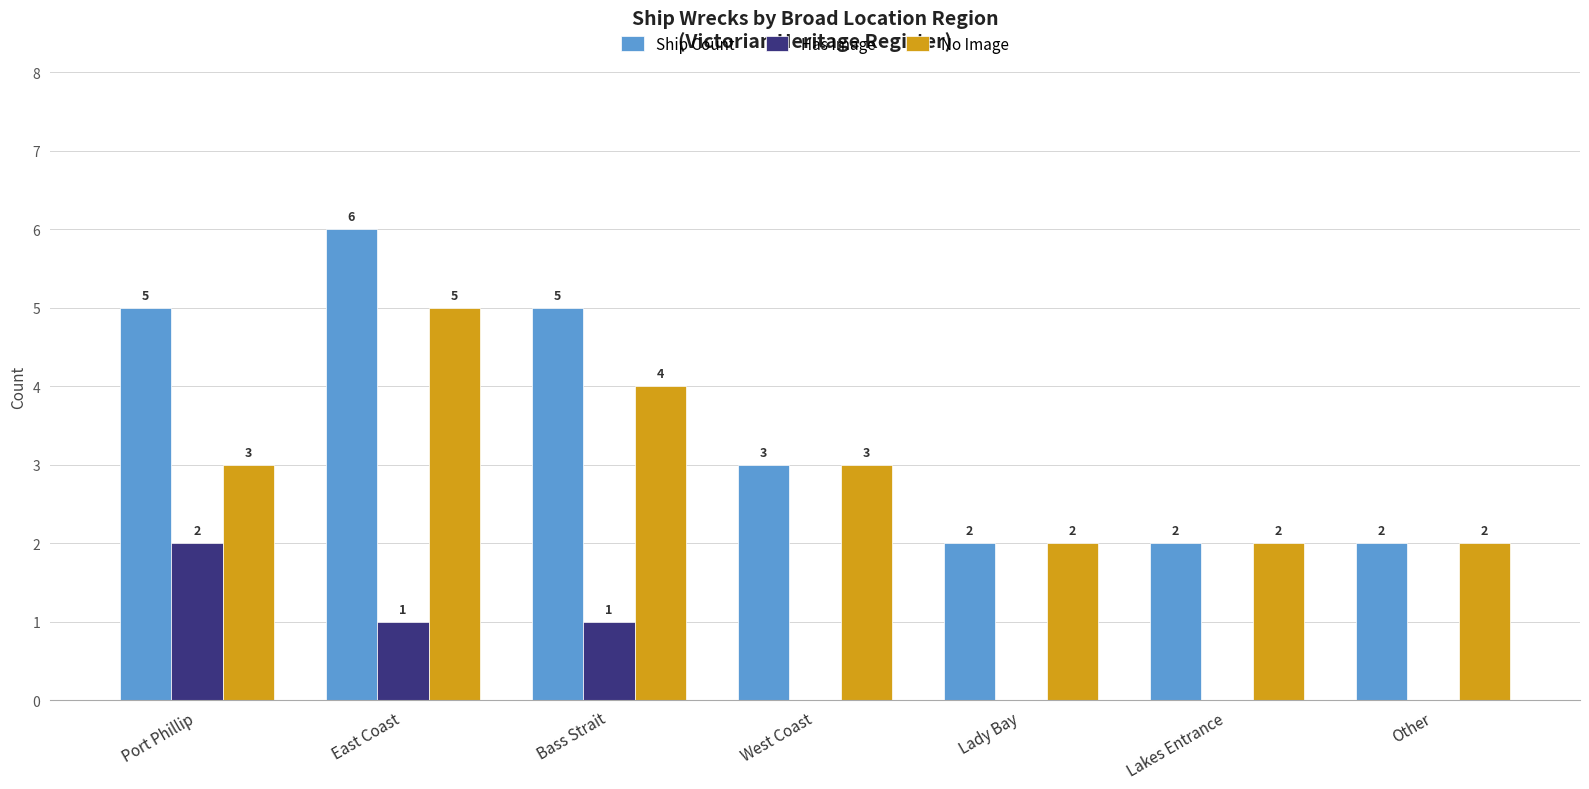

The value of Has Image at Port Phillip is 1. True or false?

False